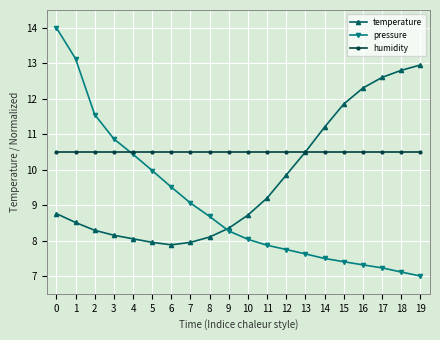

What is the value of the pressure point at the 17th from the left?

7.3